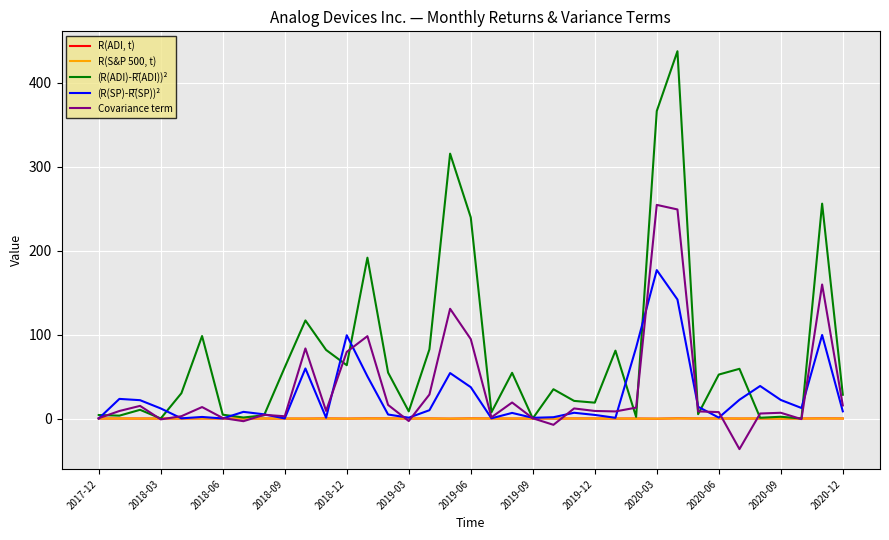

What is the smallest value displayed?

-36.4